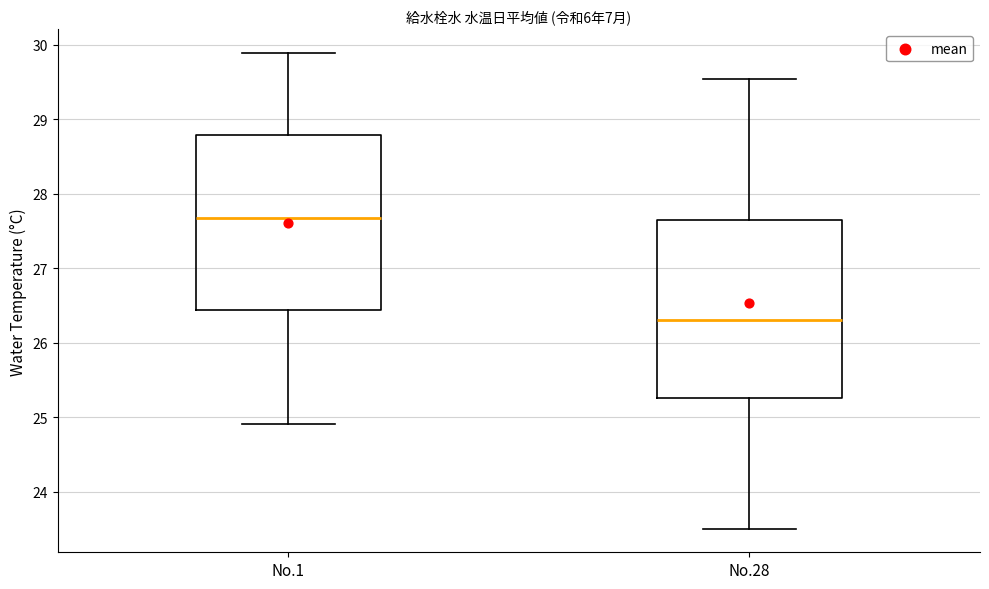

Reading left to right, read every box against the y-axis: the position of its median line, the range the box covers, and the ends of its whiskers. The values are not printed on the chart, so give them approximately, as read against the axis.

No.1: median 27.7, box 26.4 to 28.8, whiskers 24.9 to 29.9
No.28: median 26.3, box 25.3 to 27.7, whiskers 23.5 to 29.5